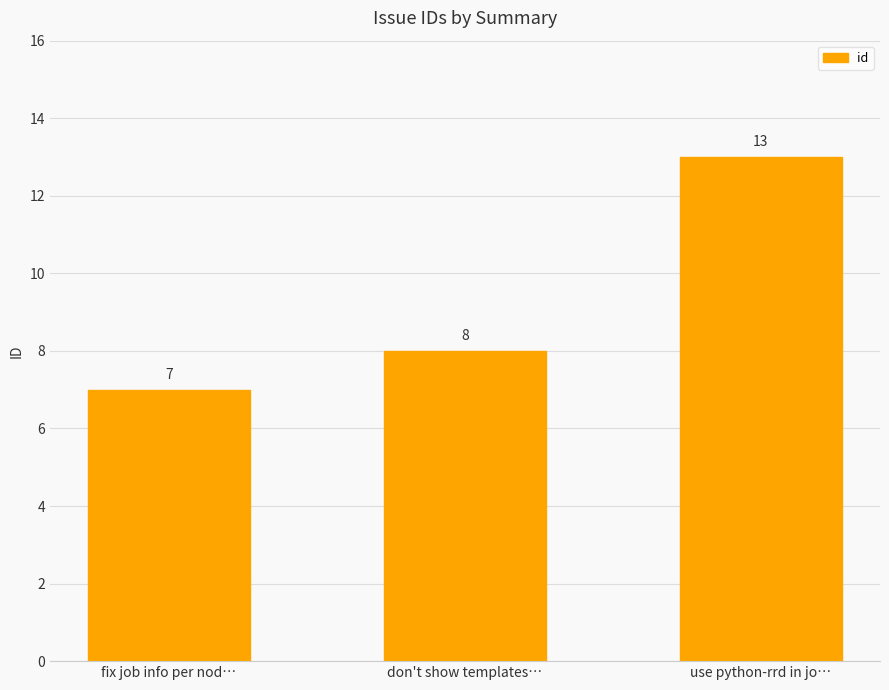

How many bars are there in total?

3